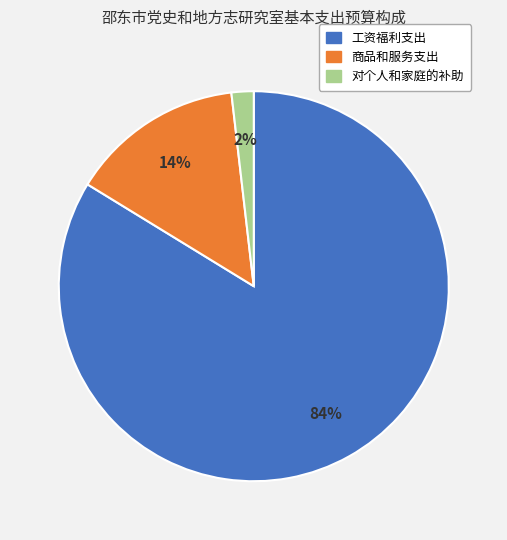

To the nearest percent, what is the difference between the largest and smallest slice percentages?

82%